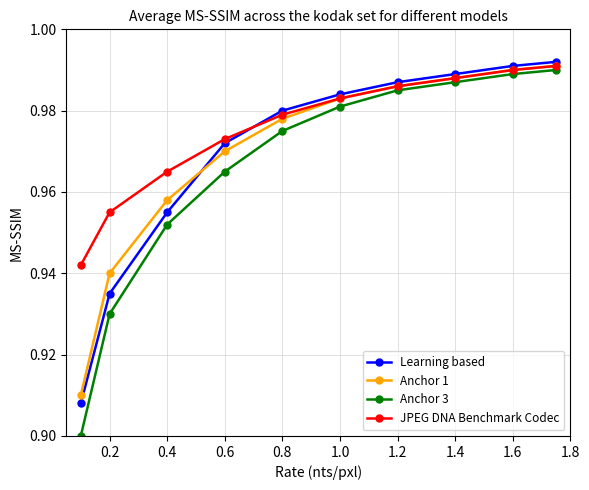

Which series has the largest total across all categories?

JPEG DNA Benchmark Codec